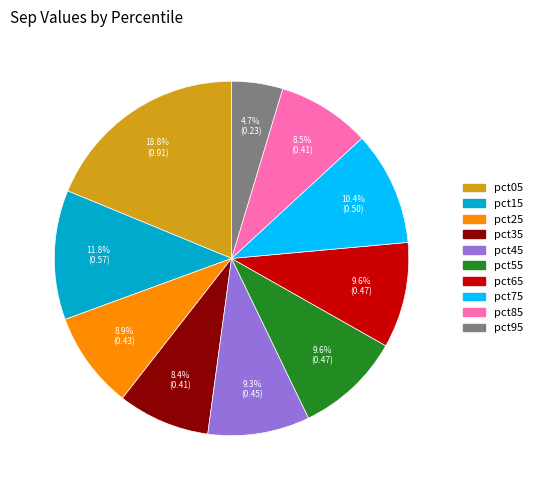

The pct55 slice represents 1% of the pie. True or false?

False